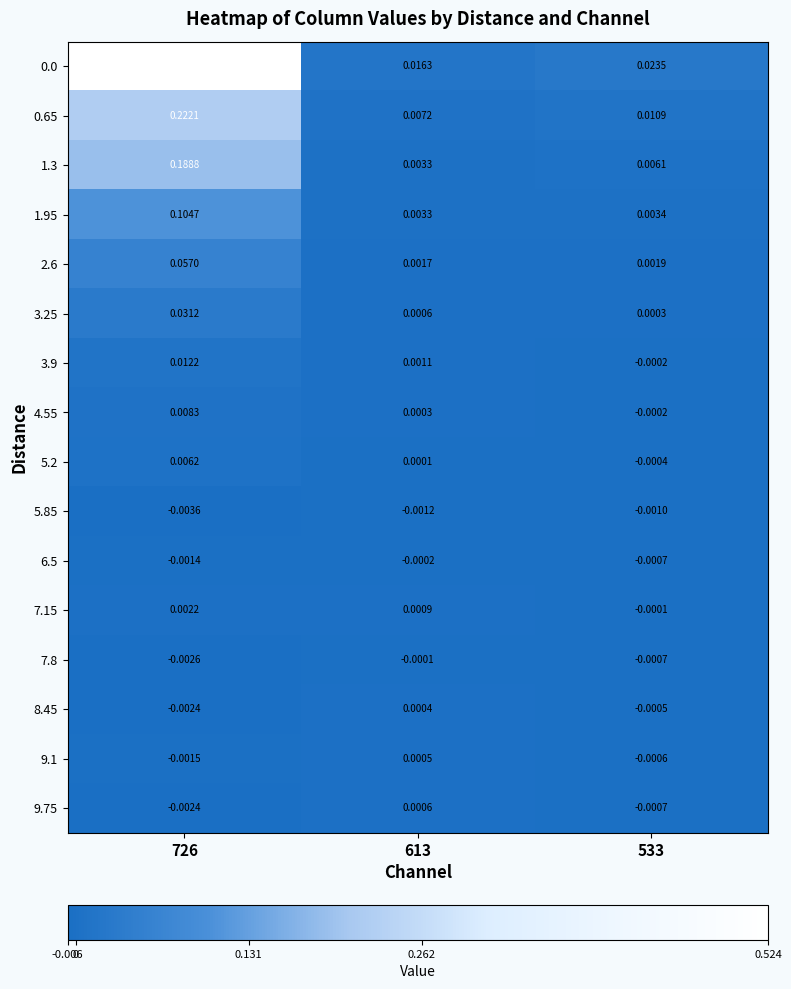

Is the value of 0.0 at 533 greater than the value of 1.3 at 613?

Yes